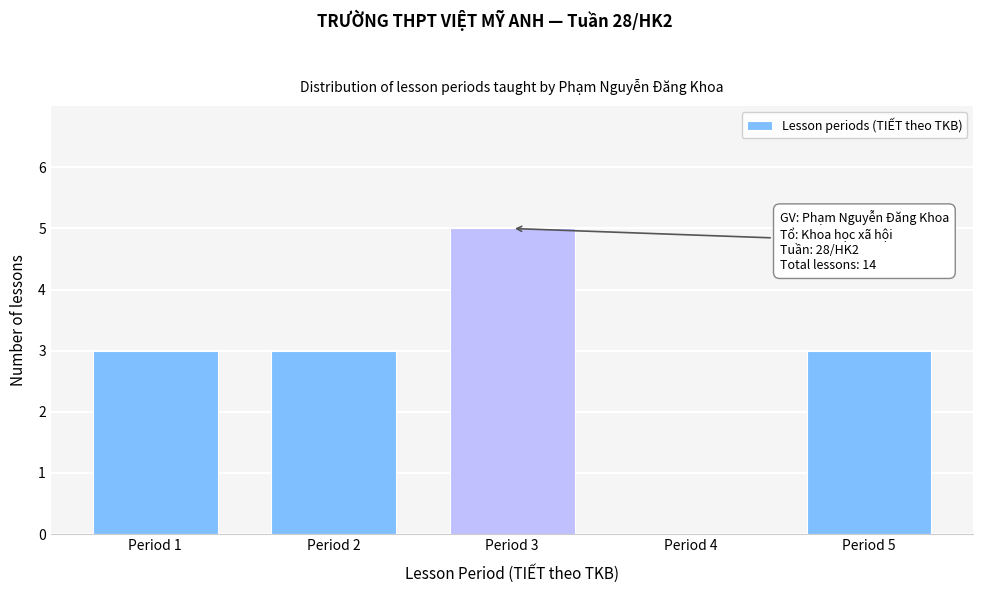

Reading left to right, extract all data points from this chart.

Period 1=3	Period 2=3	Period 3=5	Period 4=0	Period 5=3